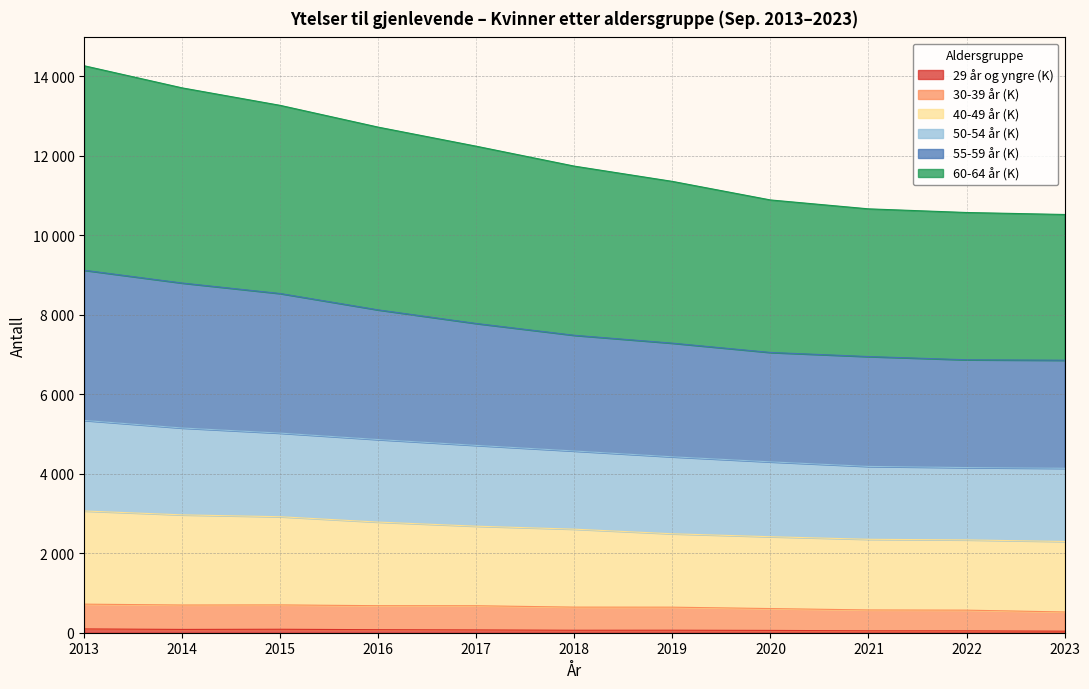

What are all the series names shown in the legend?

29 år og yngre (K), 30-39 år (K), 40-49 år (K), 50-54 år (K), 55-59 år (K), 60-64 år (K)